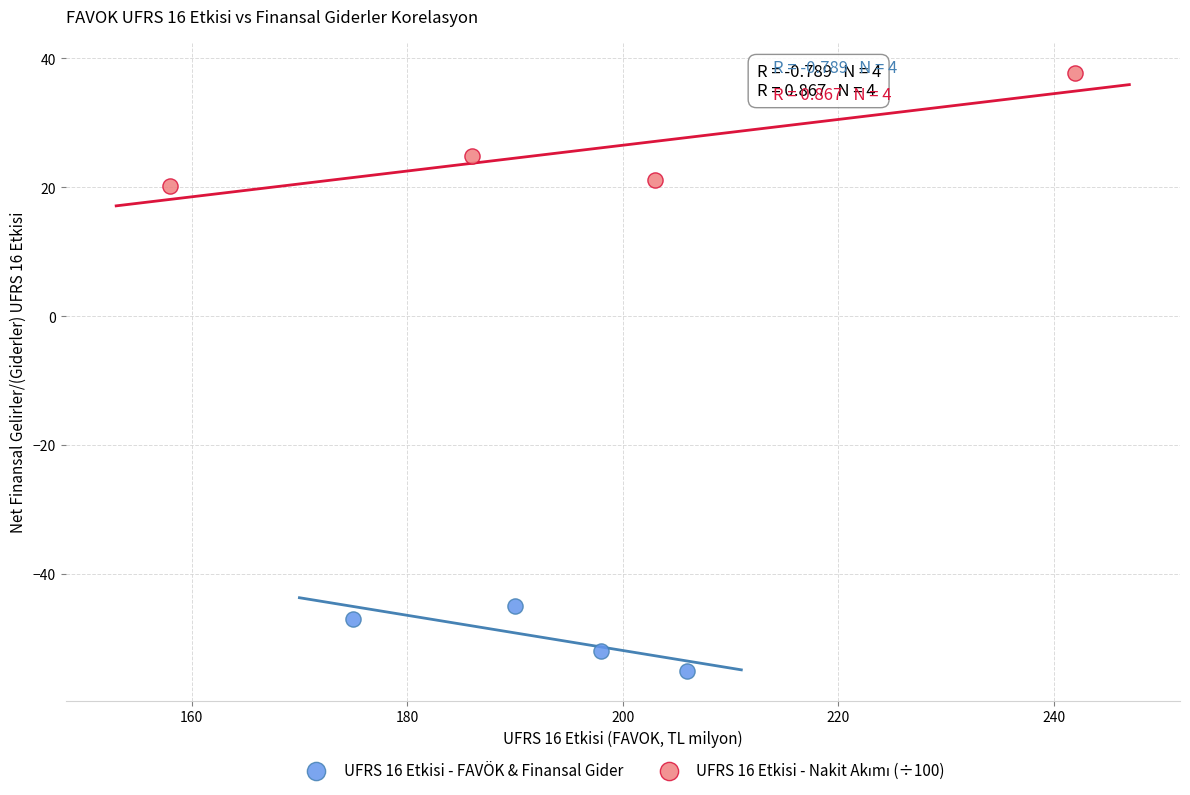

Which series reaches the minimum Y coordinate?

UFRS 16 Etkisi - FAVÖK & Finansal Gider